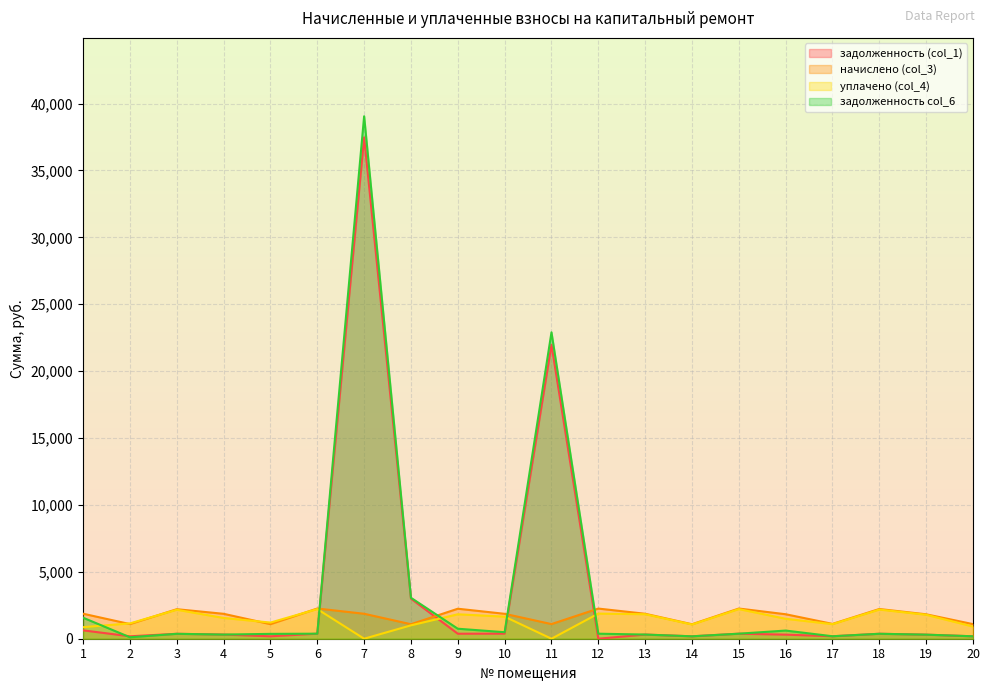

Is it true that задолженность col_6 equals 375.6 at 12?

True